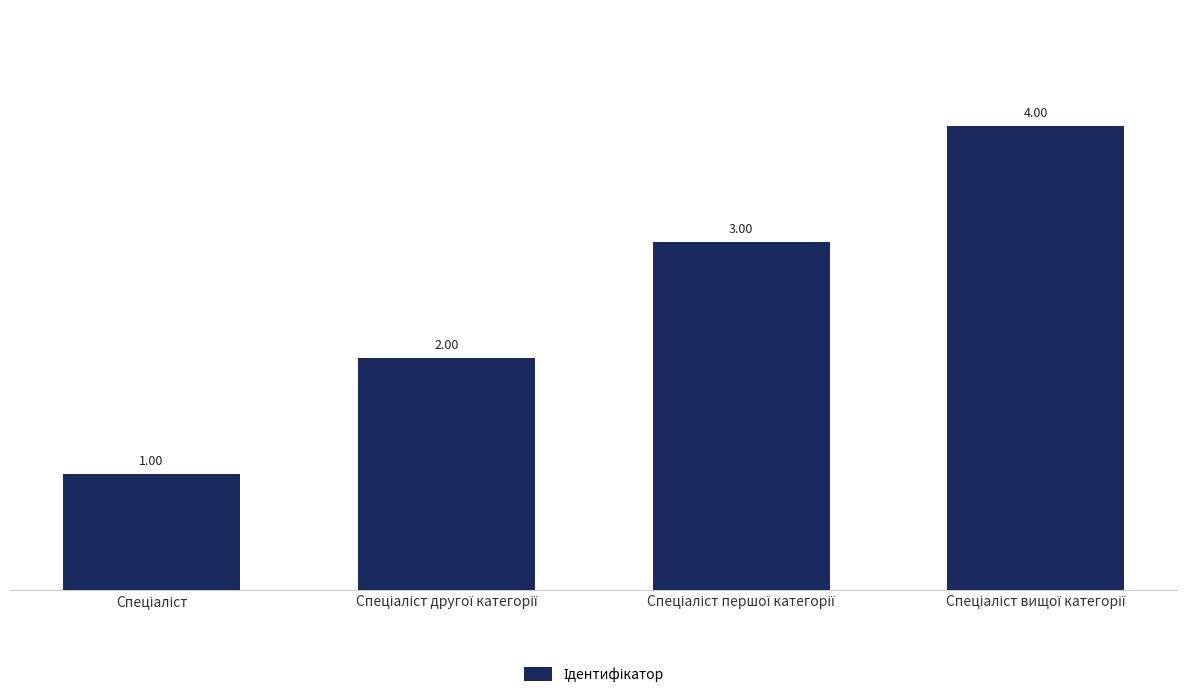

Between Спеціаліст другої категорії and Спеціаліст першої категорії, which is larger?

Спеціаліст першої категорії